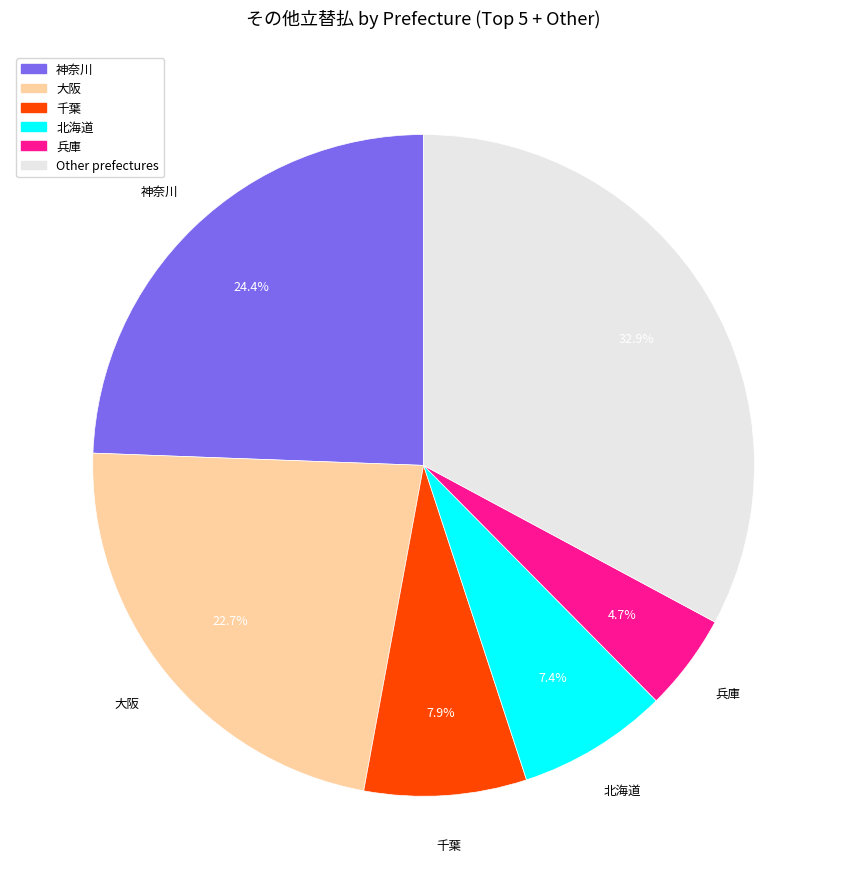

Is there a majority slice in this chart?

No